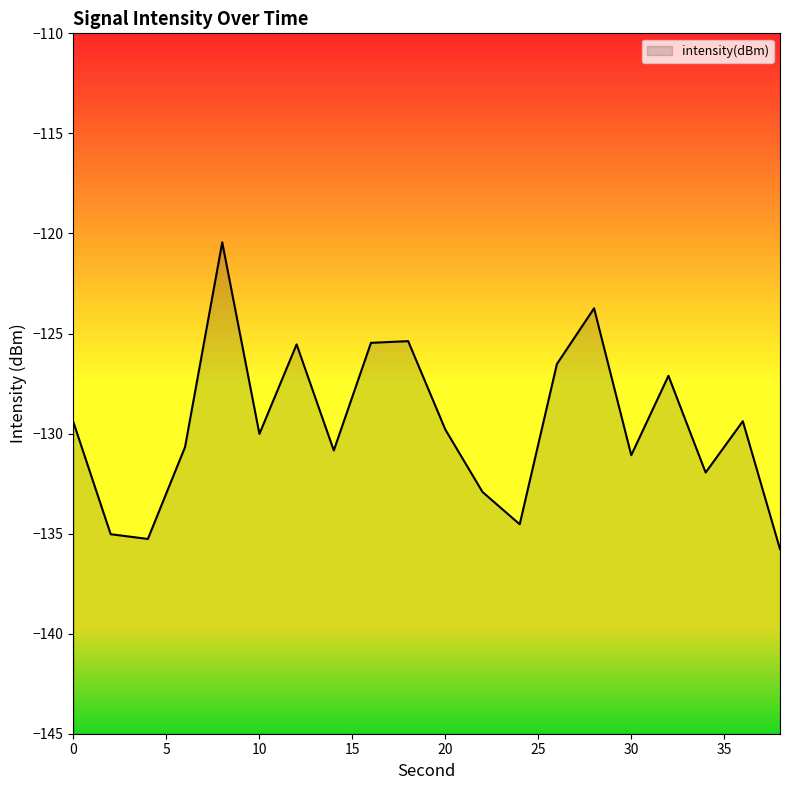

What is the sum of all values?

-2590.9